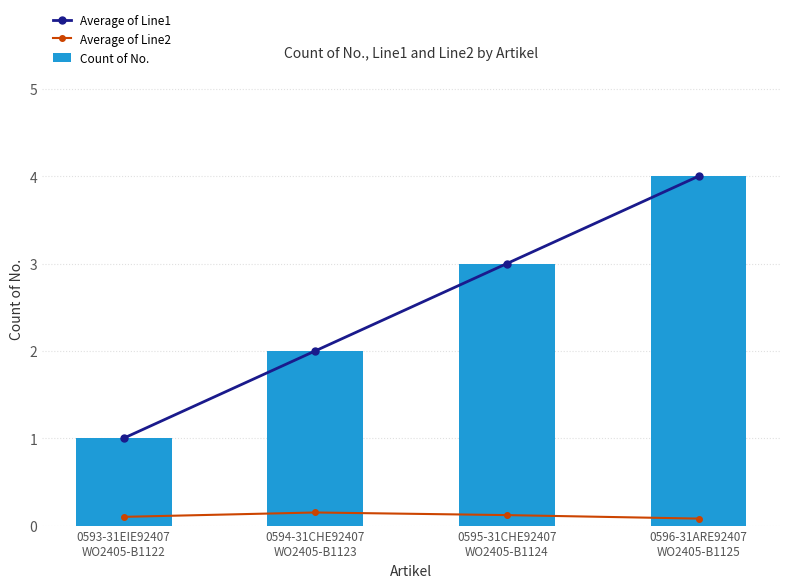

What is the sum of all Count of No. values?

10